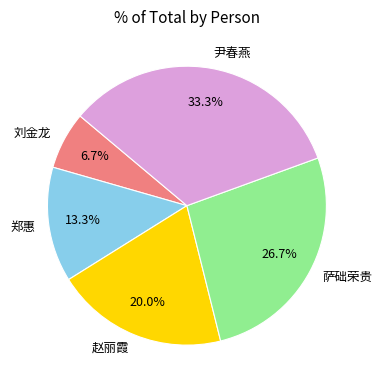

Does 萨础荣贵 account for over 50% of the chart?

No